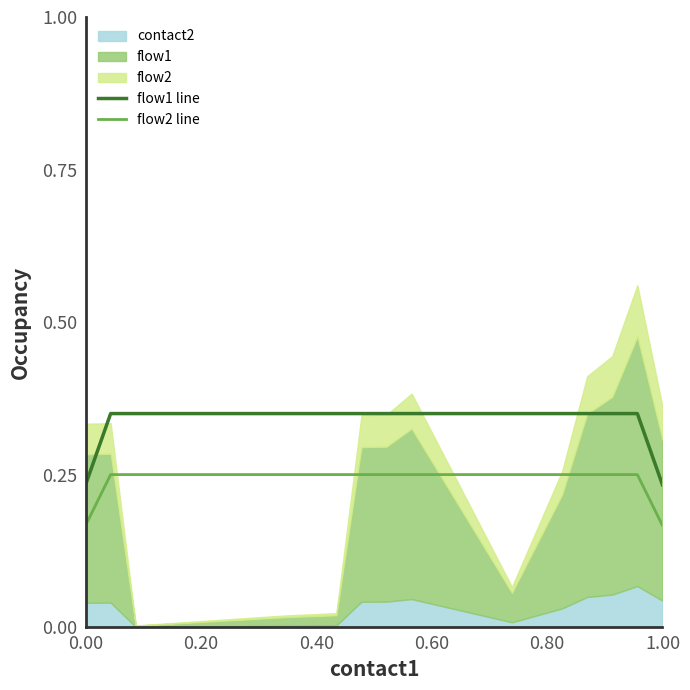

What is the value of the flow1 line point at the 18th from the left?

0.3